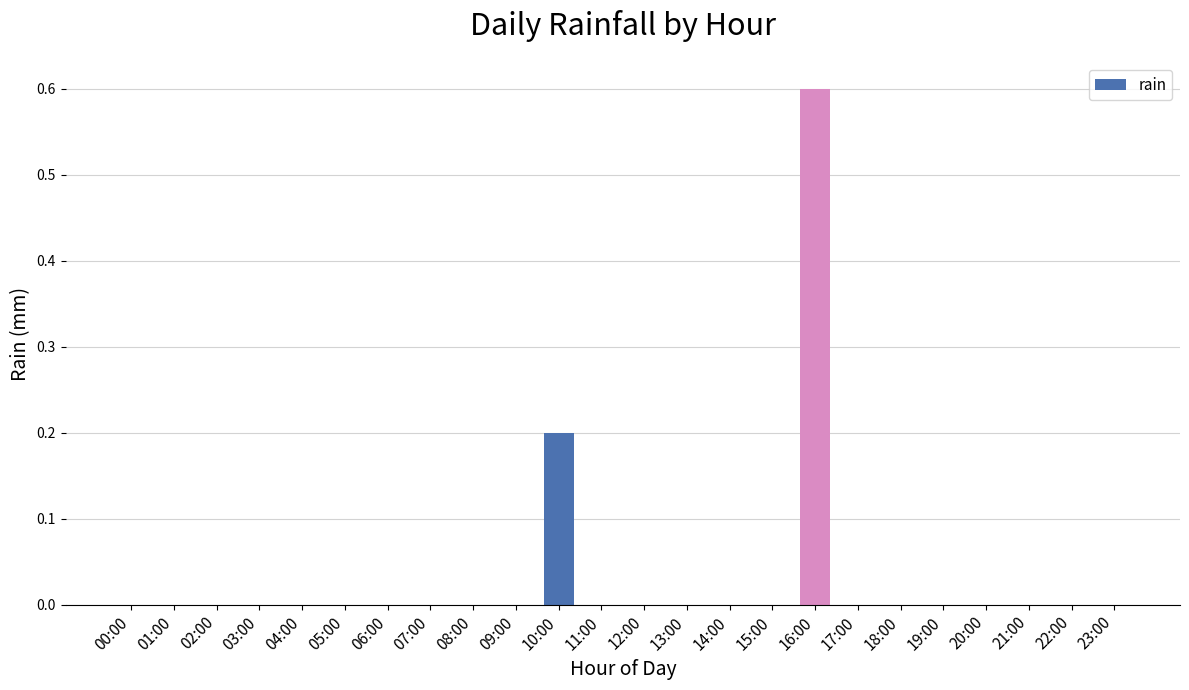

How many distinct data groups are displayed?

1